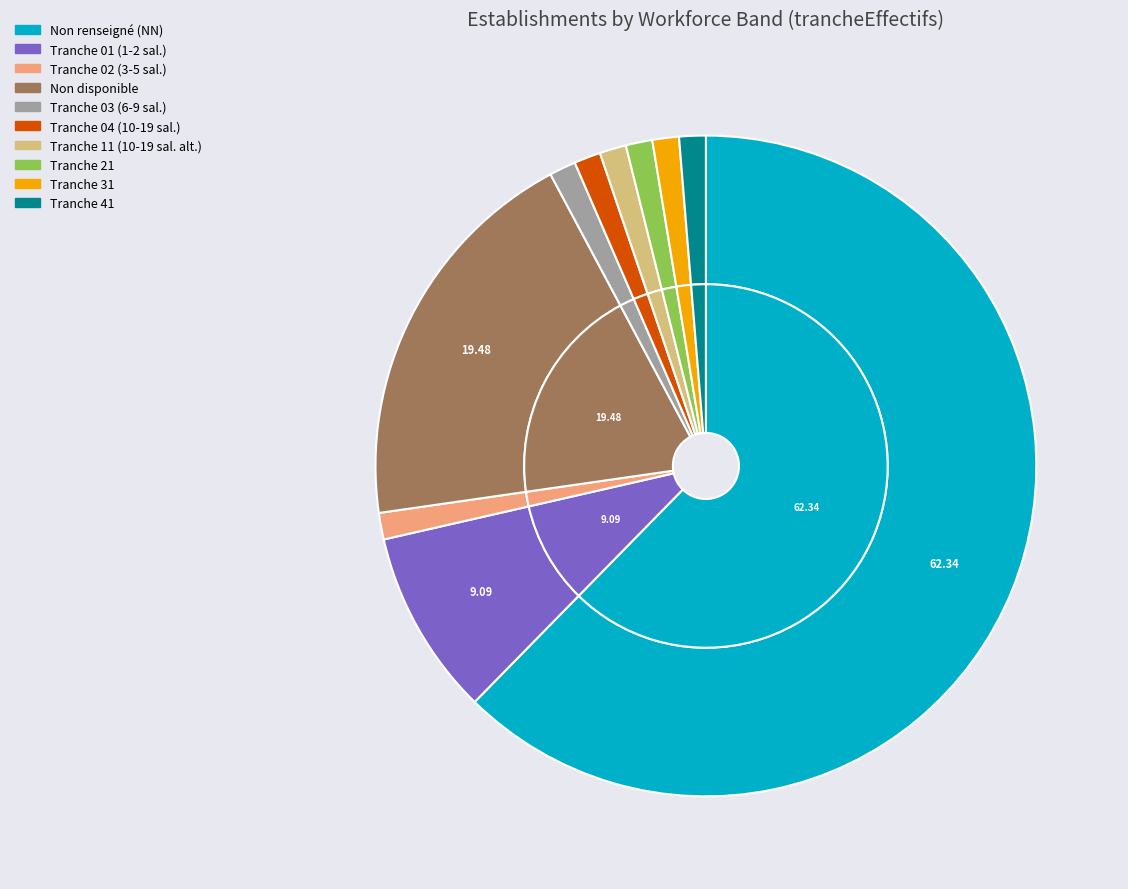

Approximately how many times larger is the value at 41 compared to 31?

1.0